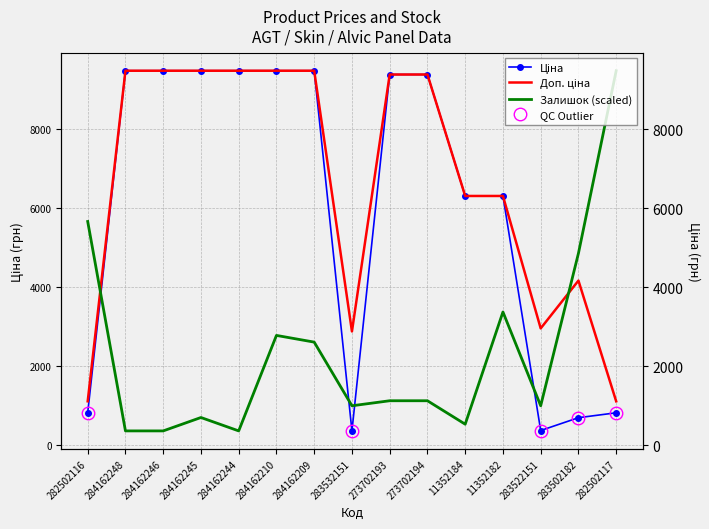

What is the sum of the Ціна values at 284162245 and 283502182?

10174.3